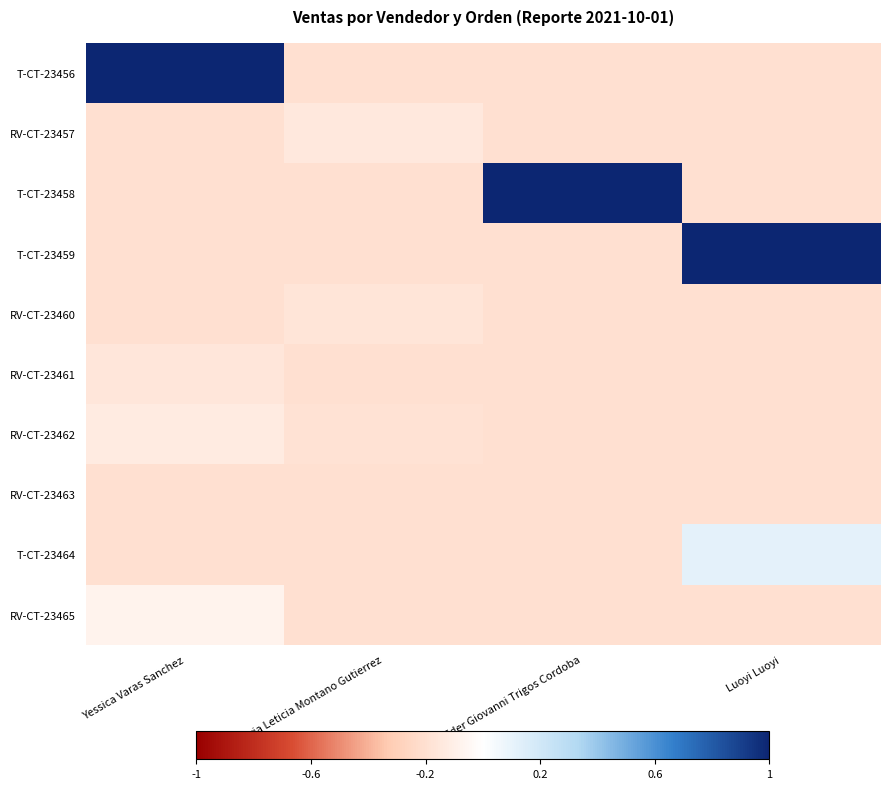

How many series are shown in this chart?

10